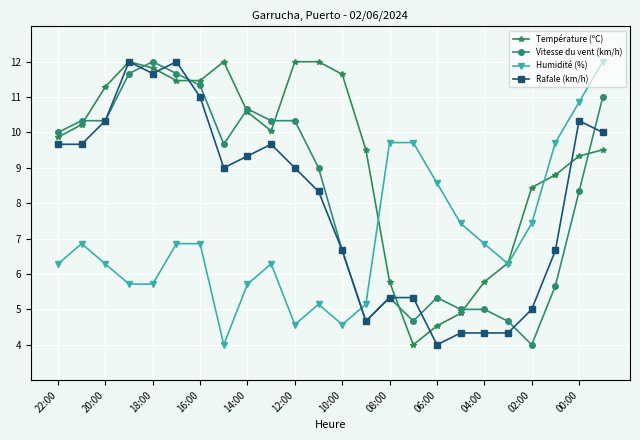

Which series has the largest total across all categories?

Température (ºC)